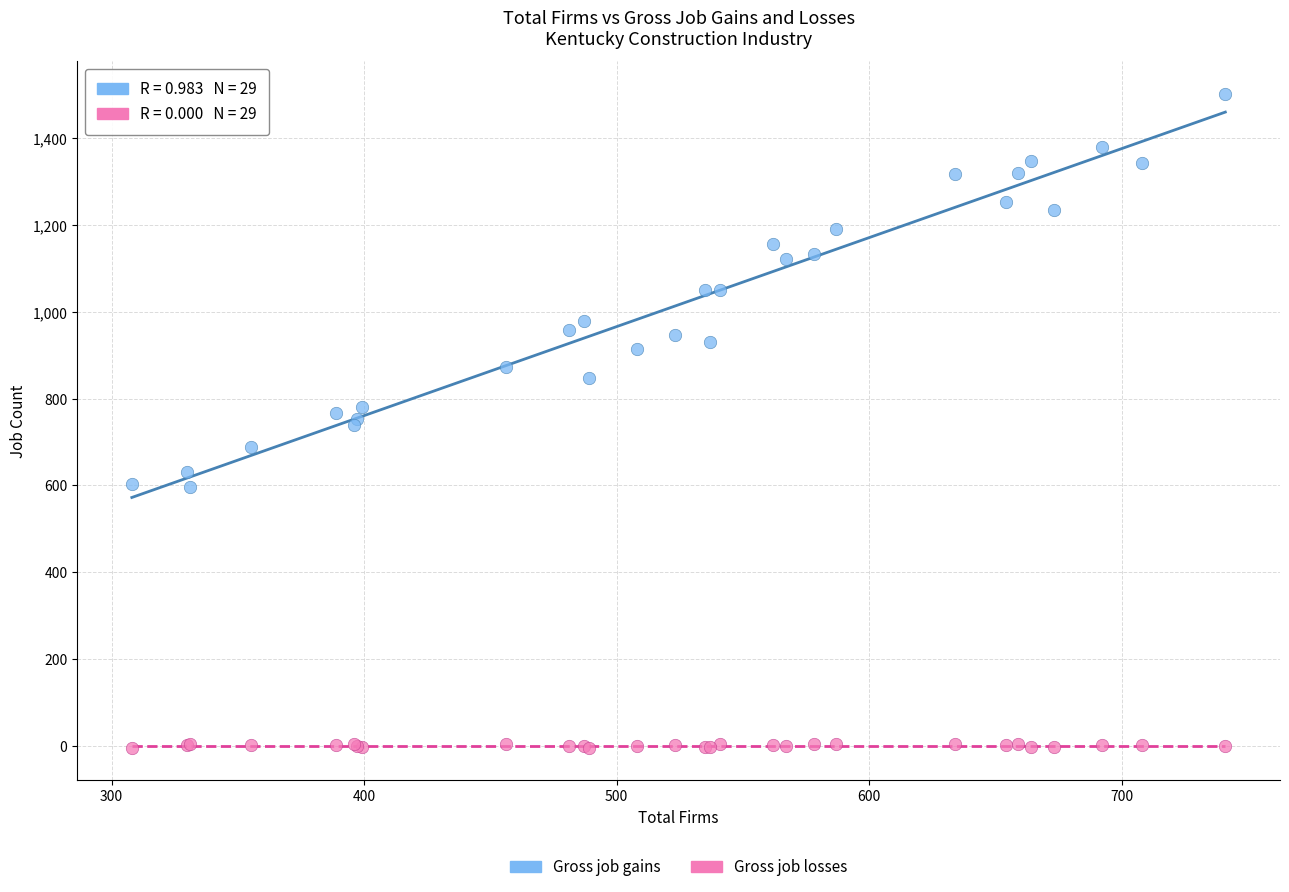

What are all the series names shown in the legend?

Gross job gains, Gross job losses